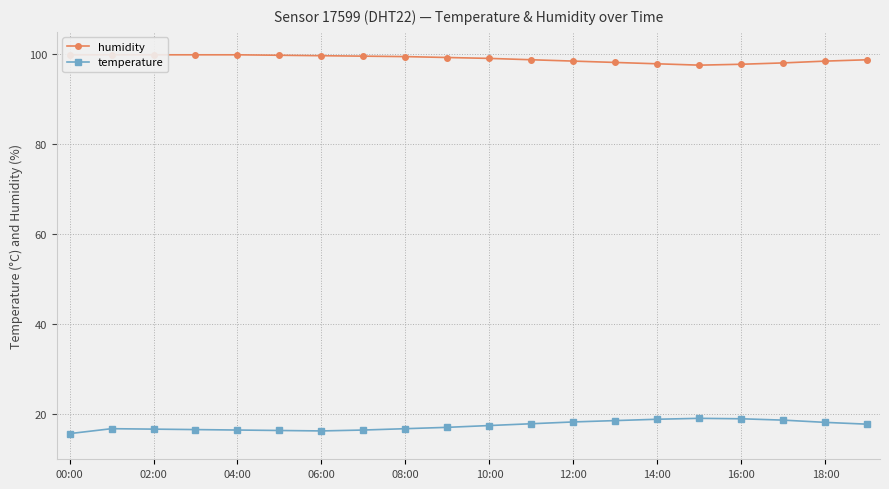

Rank the series by their average value, from lowest to highest.

temperature, humidity